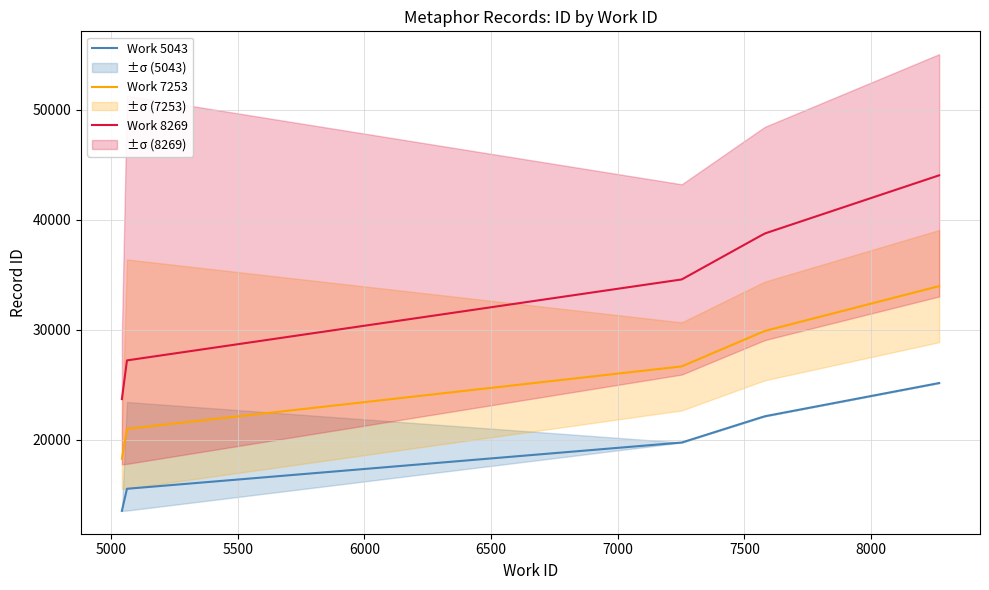

What are all the series names shown in the legend?

Work 5043, Work 7253, Work 8269